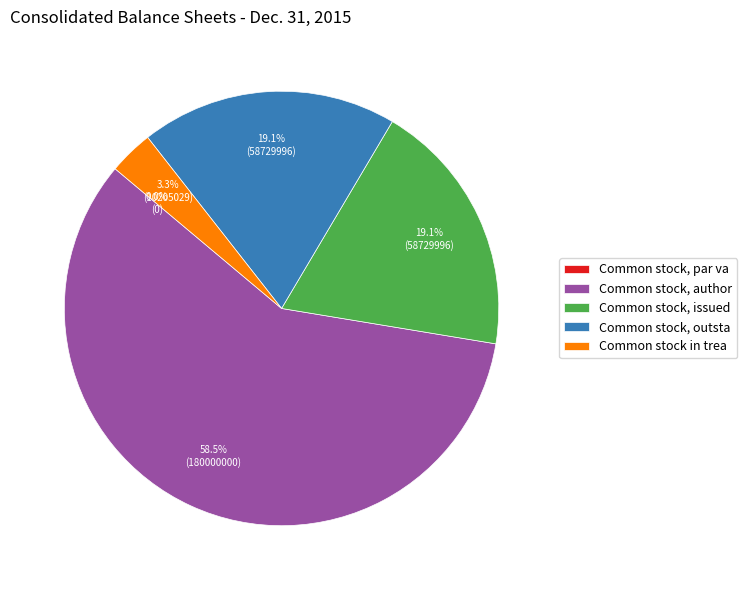

What is the change in value from Common stock, issued shares to Common stock in treasury, shares?

-48524966.0